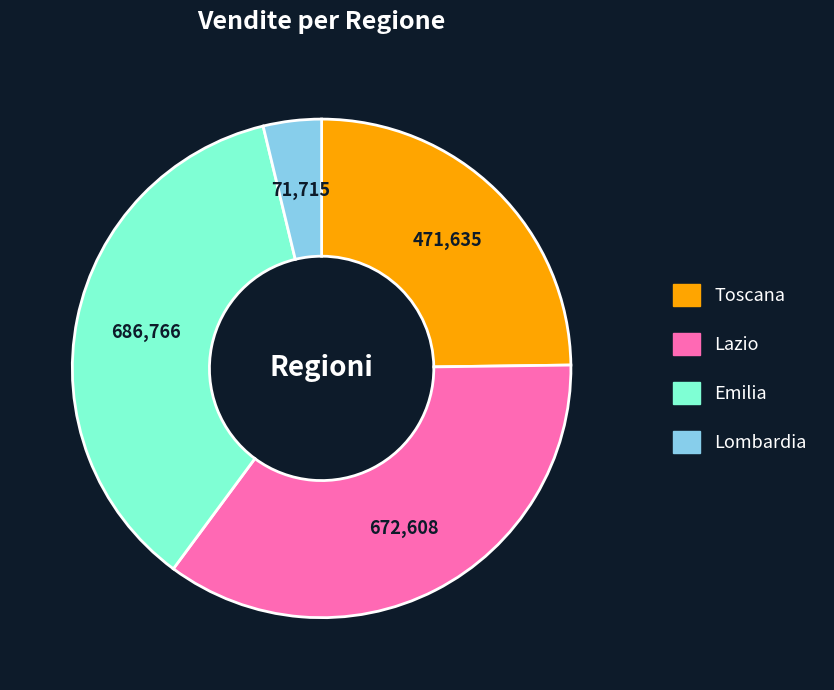

Rank the categories by value from highest to lowest.

Emilia, Lazio, Toscana, Lombardia